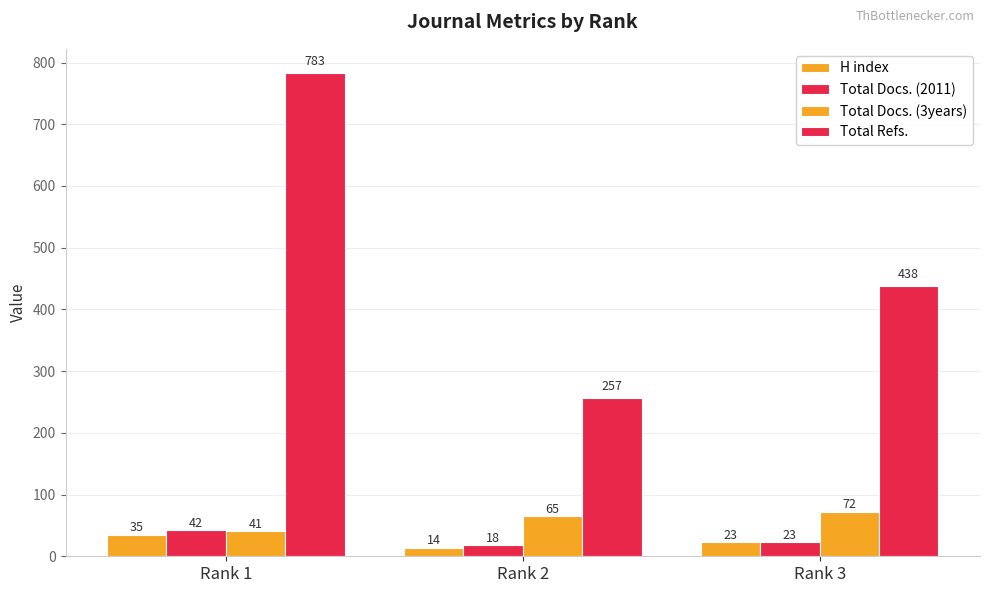

What is the difference between the H index values at Rank 2 and Rank 3?

9